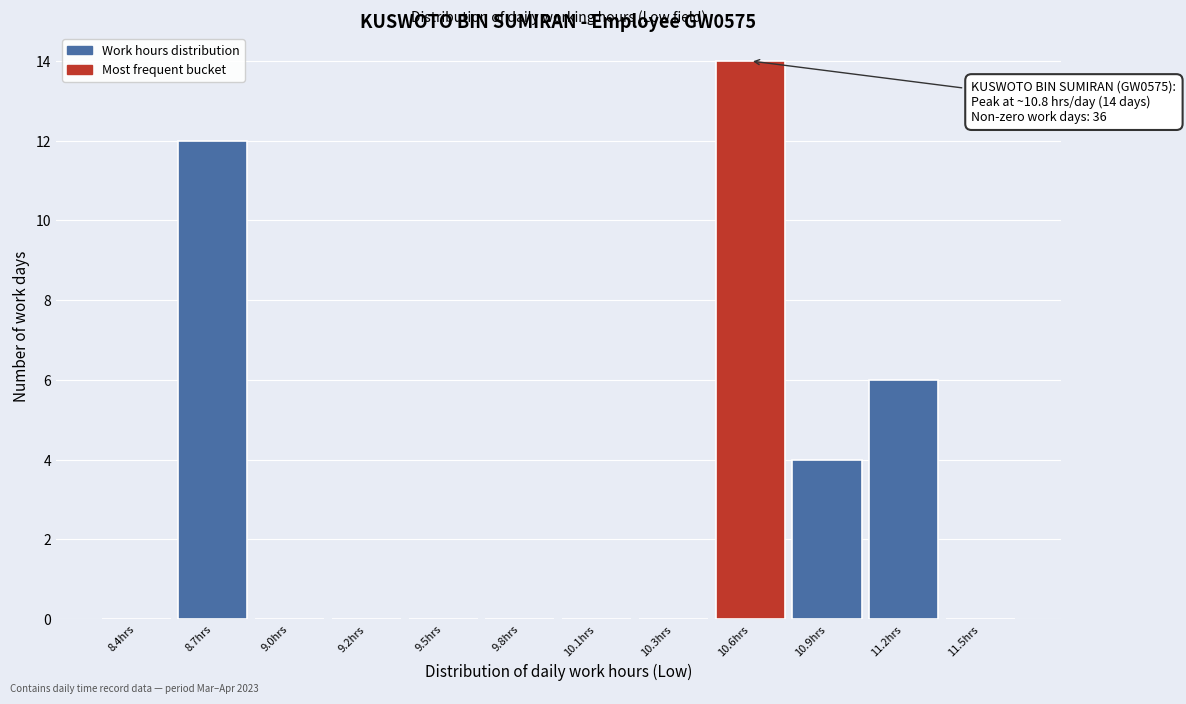

Reading right to left, transcribe all the data shown in this chart.

11.5hrs=0	11.2hrs=6	10.9hrs=4	10.6hrs=14	10.3hrs=0	10.1hrs=0	9.8hrs=0	9.5hrs=0	9.2hrs=0	9.0hrs=0	8.7hrs=12	8.4hrs=0